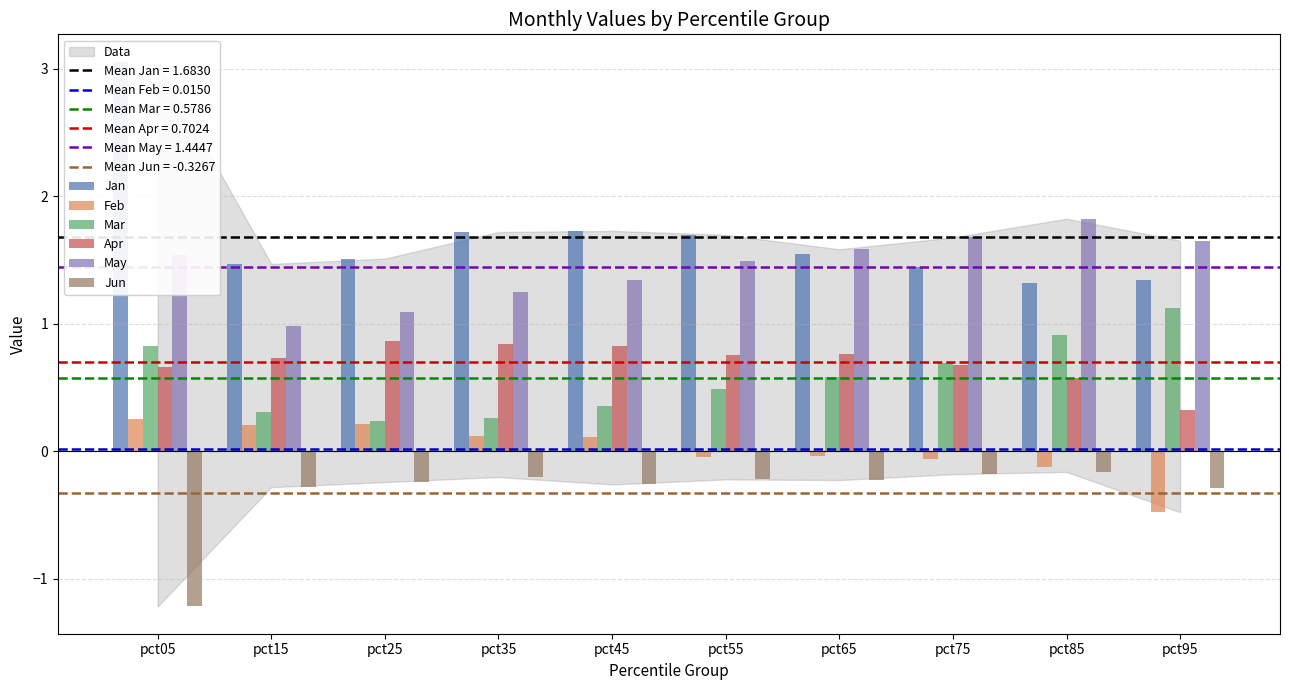

At pct95, list the series in order from smallest to largest.

Feb, Jun, Apr, Mar, Jan, May